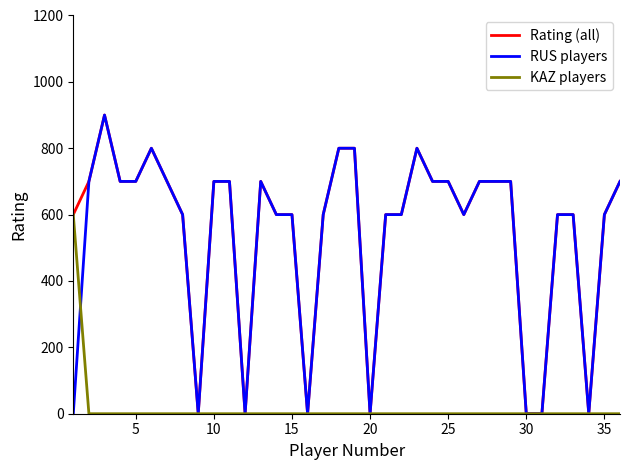

What is the maximum value for KAZ players?

600